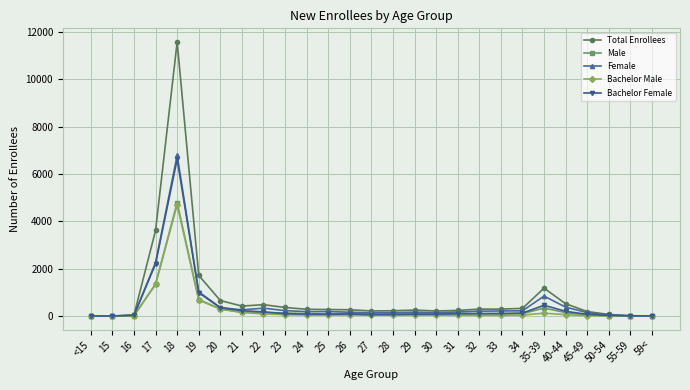

What is the label of the 3rd point from the right?

50-54